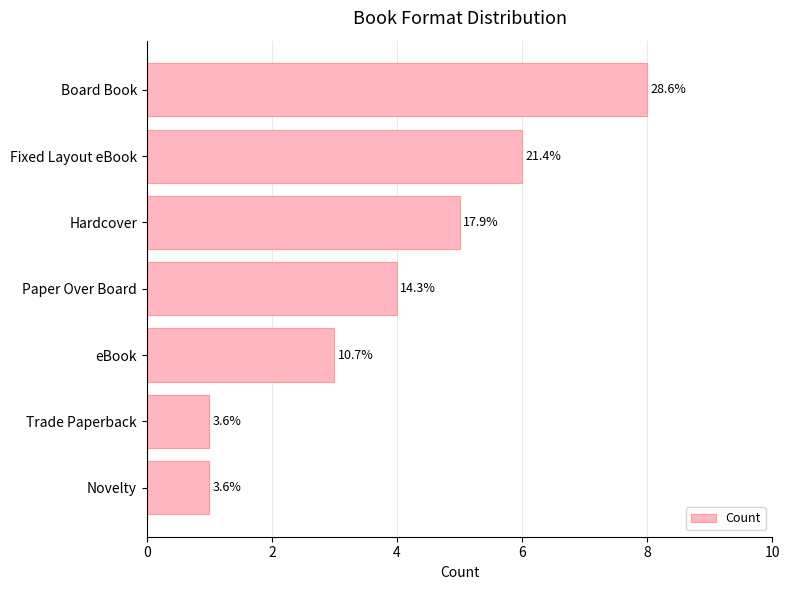

Does the chart contain any negative values?

No